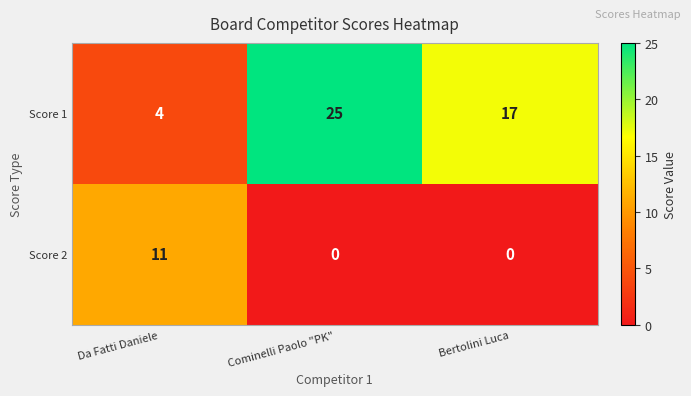

How many distinct data groups are displayed?

2